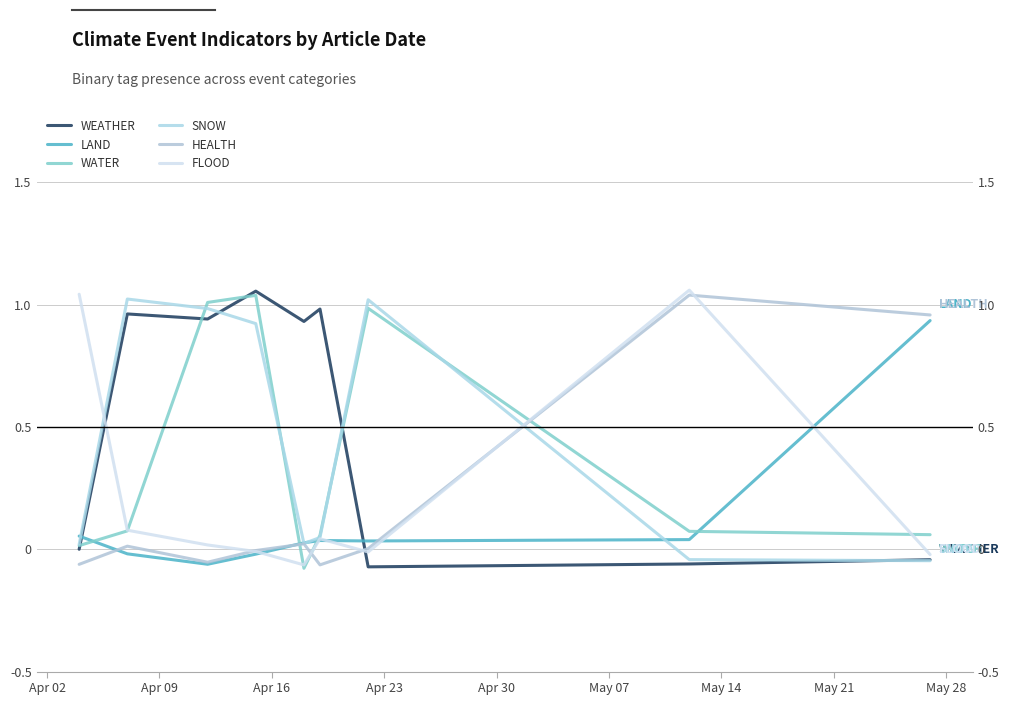

What position from the left is Apr 09?

2